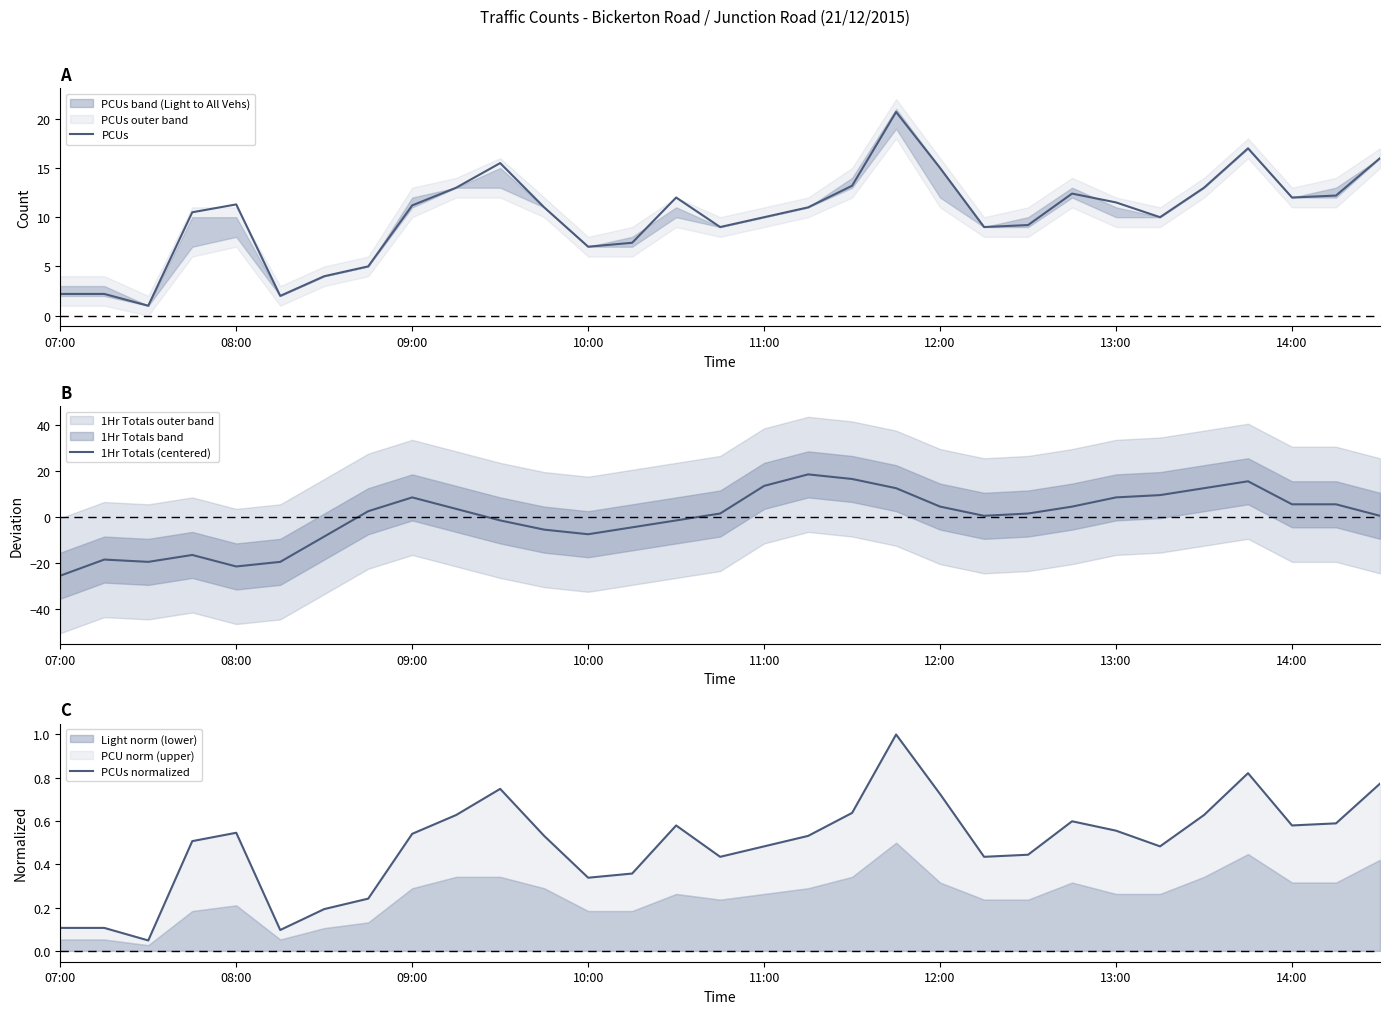

Between 27 and 18, which is larger?

27